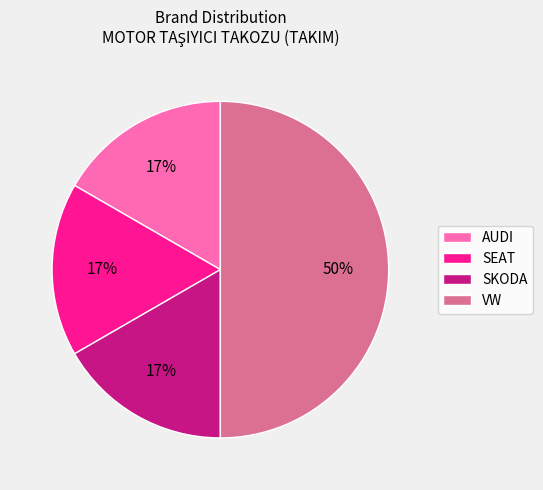

How many slices are in this pie chart?

4